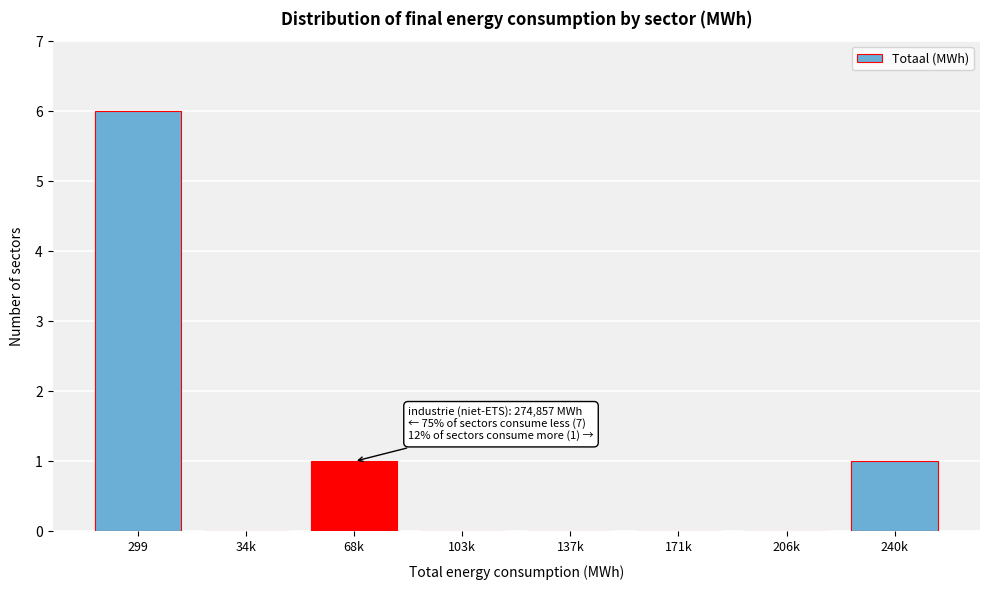

Reading left to right, extract all data points from this chart.

299=6	34k=0	68k=1	103k=0	137k=0	171k=0	206k=0	240k=1